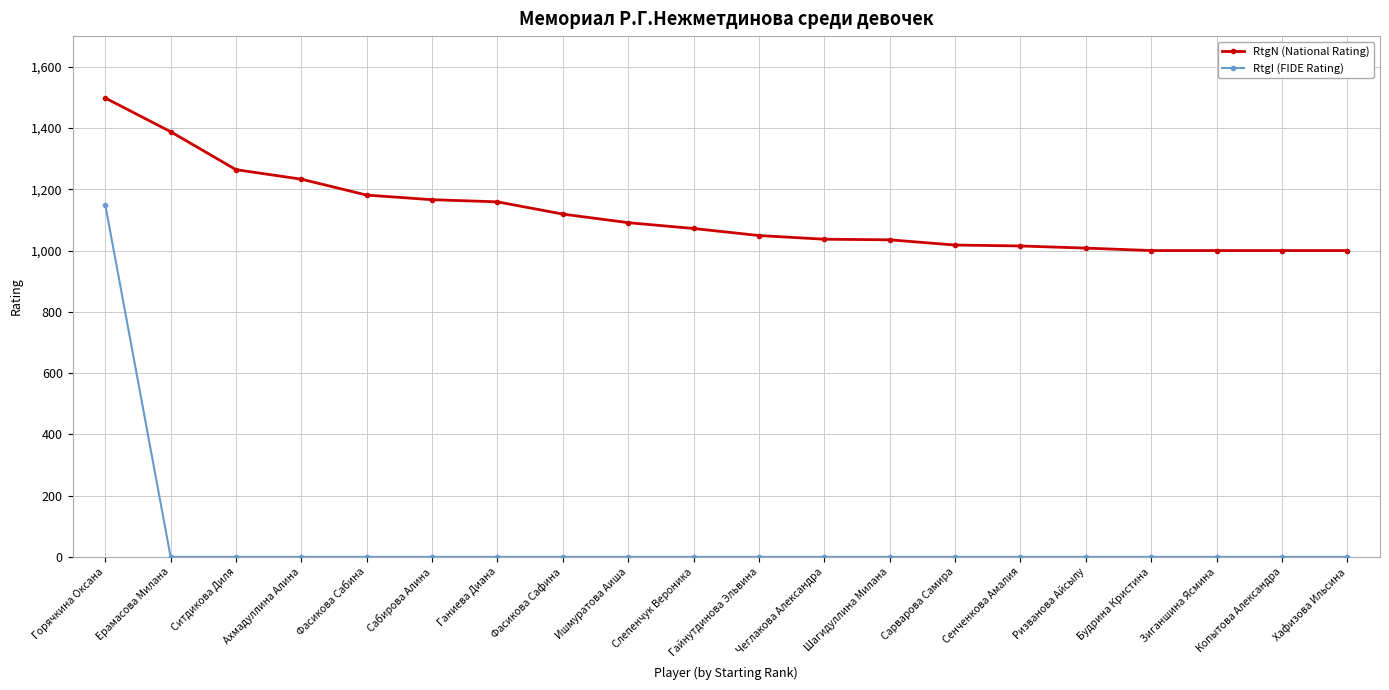

True or false: RtgN (National Rating) has a value of 1035 at Шагидуллина Милана.

True